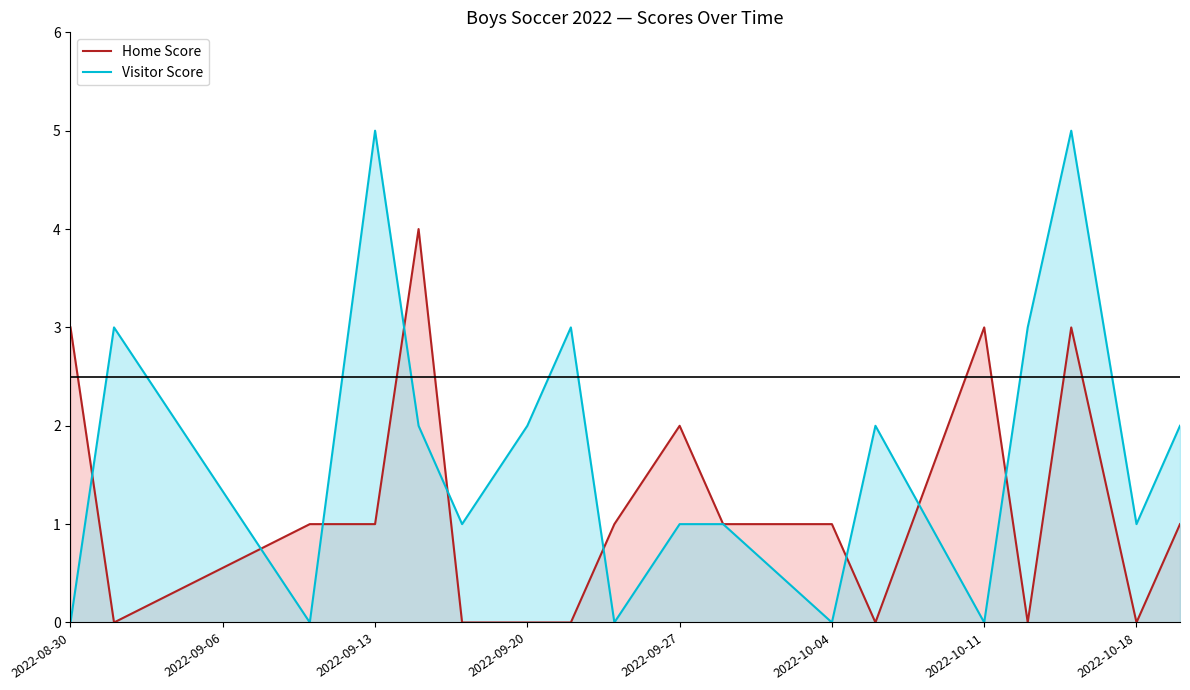

What is the maximum value shown in the chart?

5